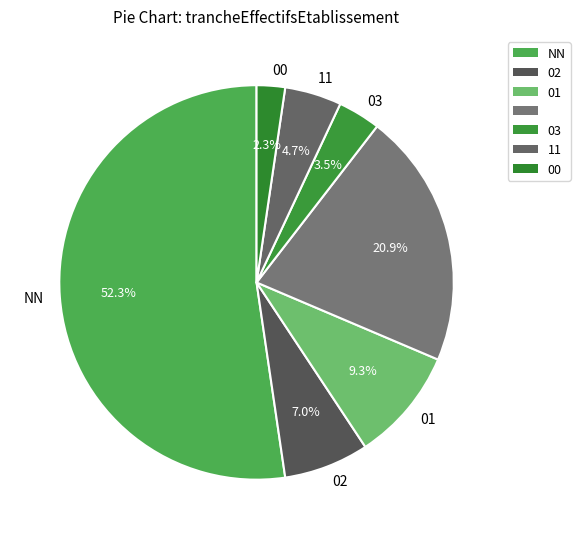

How many segments does this pie chart have?

7